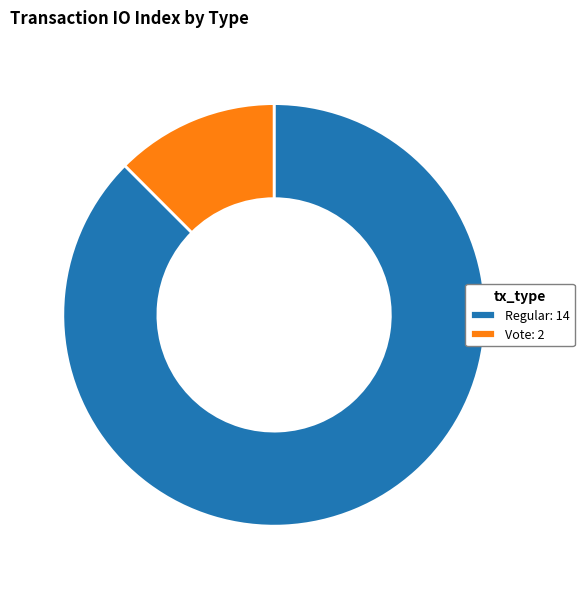

Rank the categories by value from highest to lowest.

Regular: 14, Vote: 2